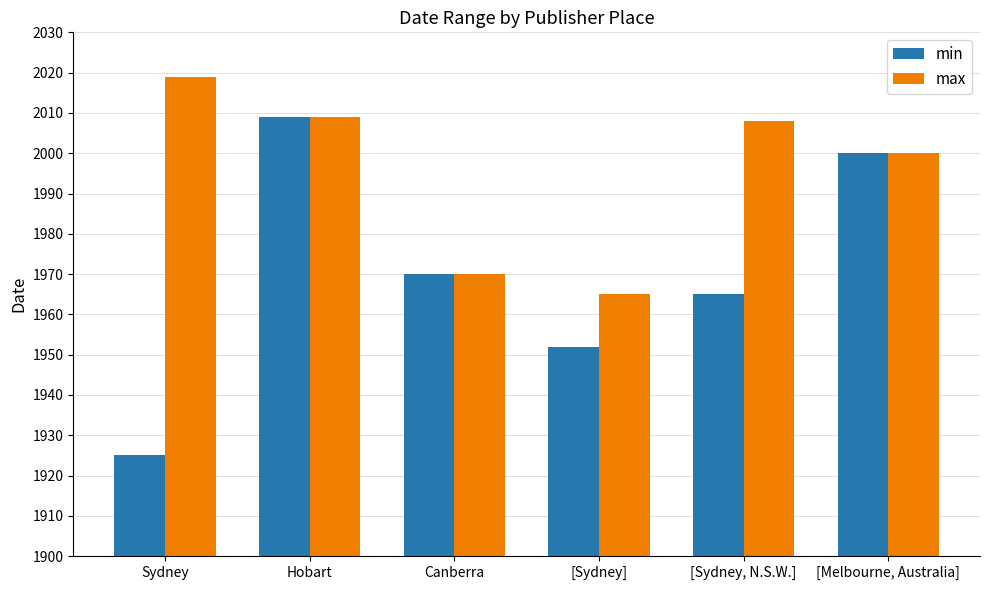

Rank the categories by max value from lowest to highest.

[Sydney], Canberra, [Melbourne, Australia], [Sydney, N.S.W.], Hobart, Sydney